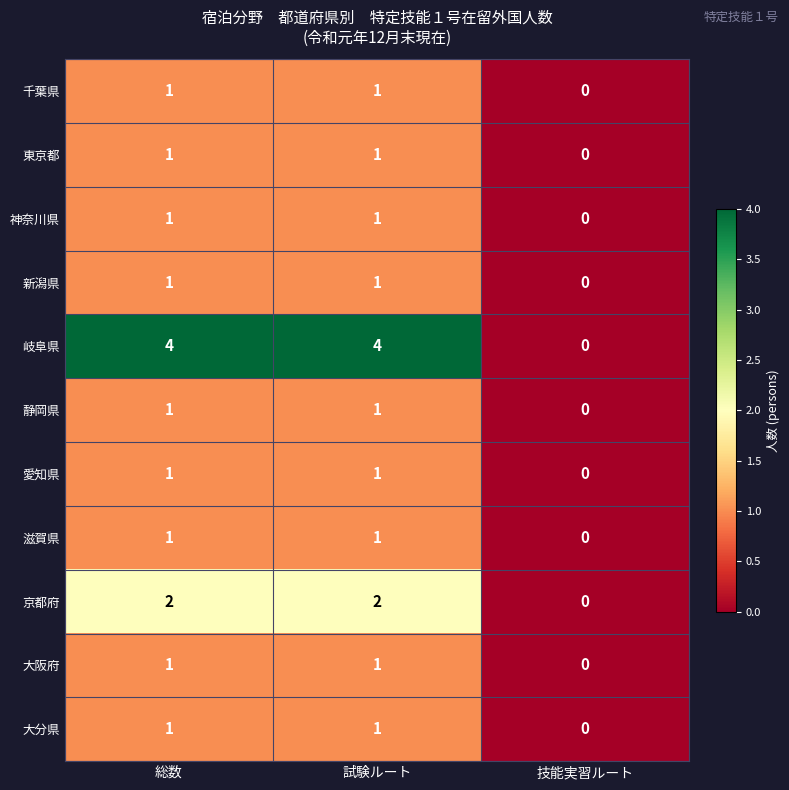

Between 総数 and 技能実習ルート, which series saw the biggest shift?

岐阜県